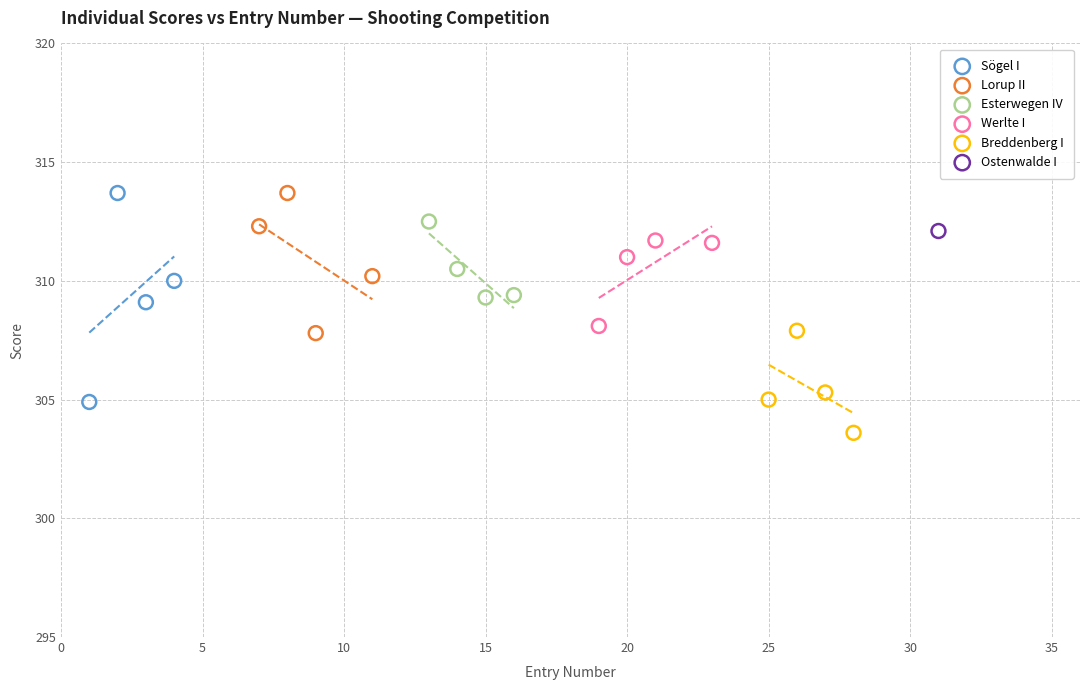

What are all the series names shown in the legend?

Sögel I, Lorup II, Esterwegen IV, Werlte I, Breddenberg I, Ostenwalde I